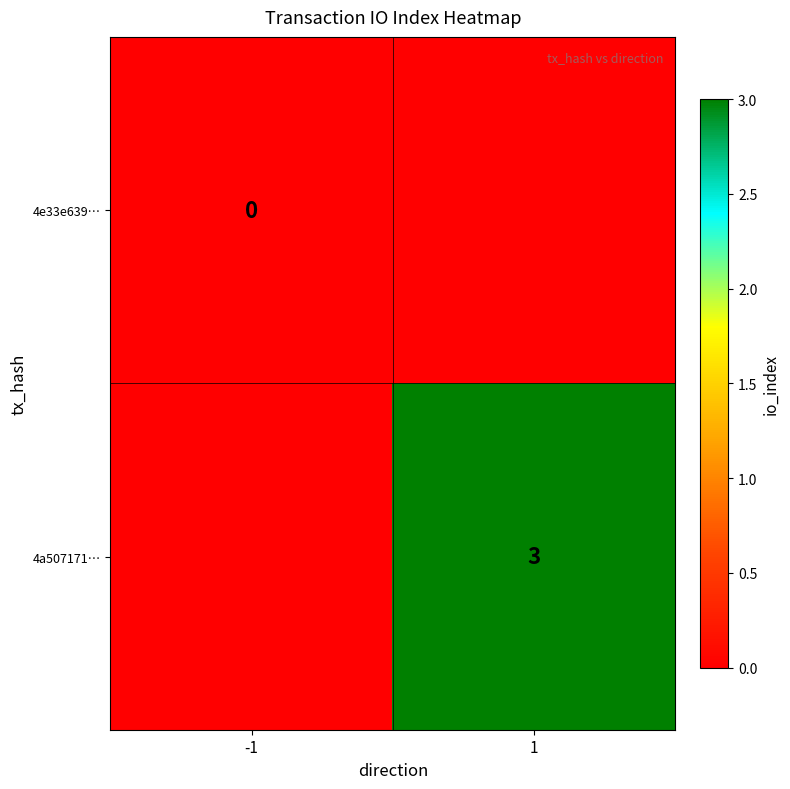

True or false: 4a507171… has a value of 2 at 1.

False